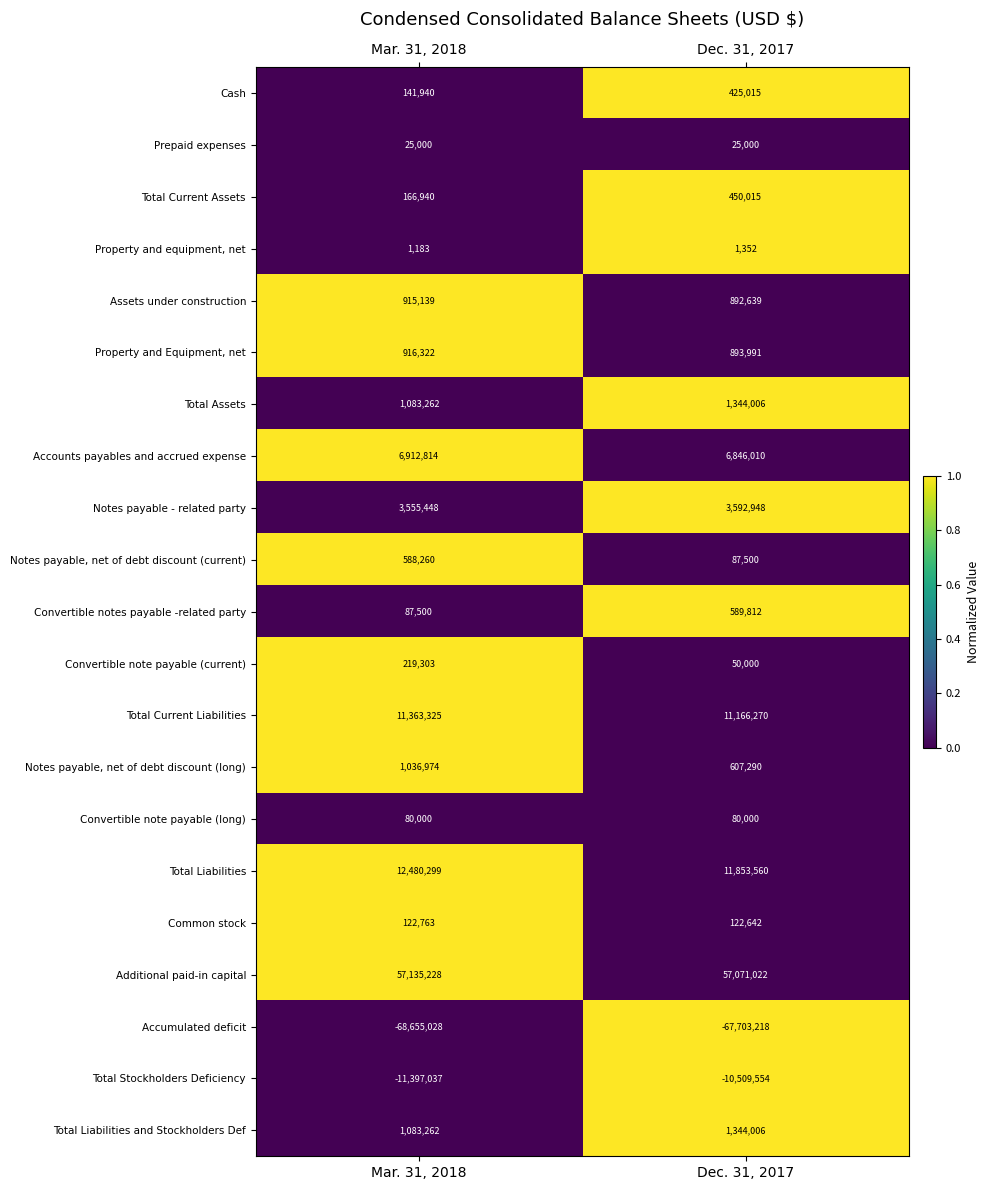

What is the average value of the Prepaid expenses series?

25000